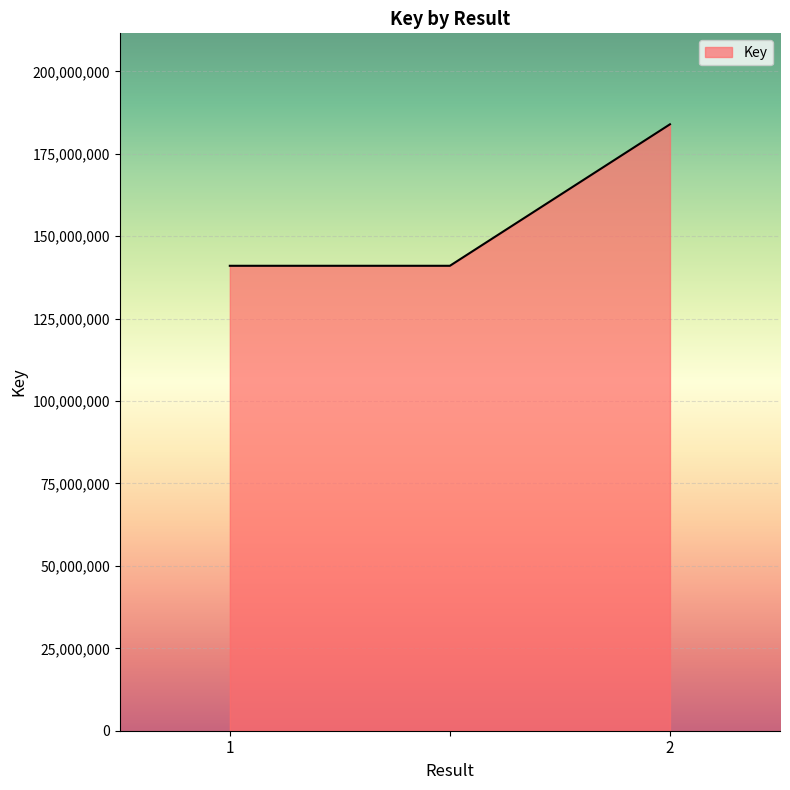

What is the sum of all values?

466026845